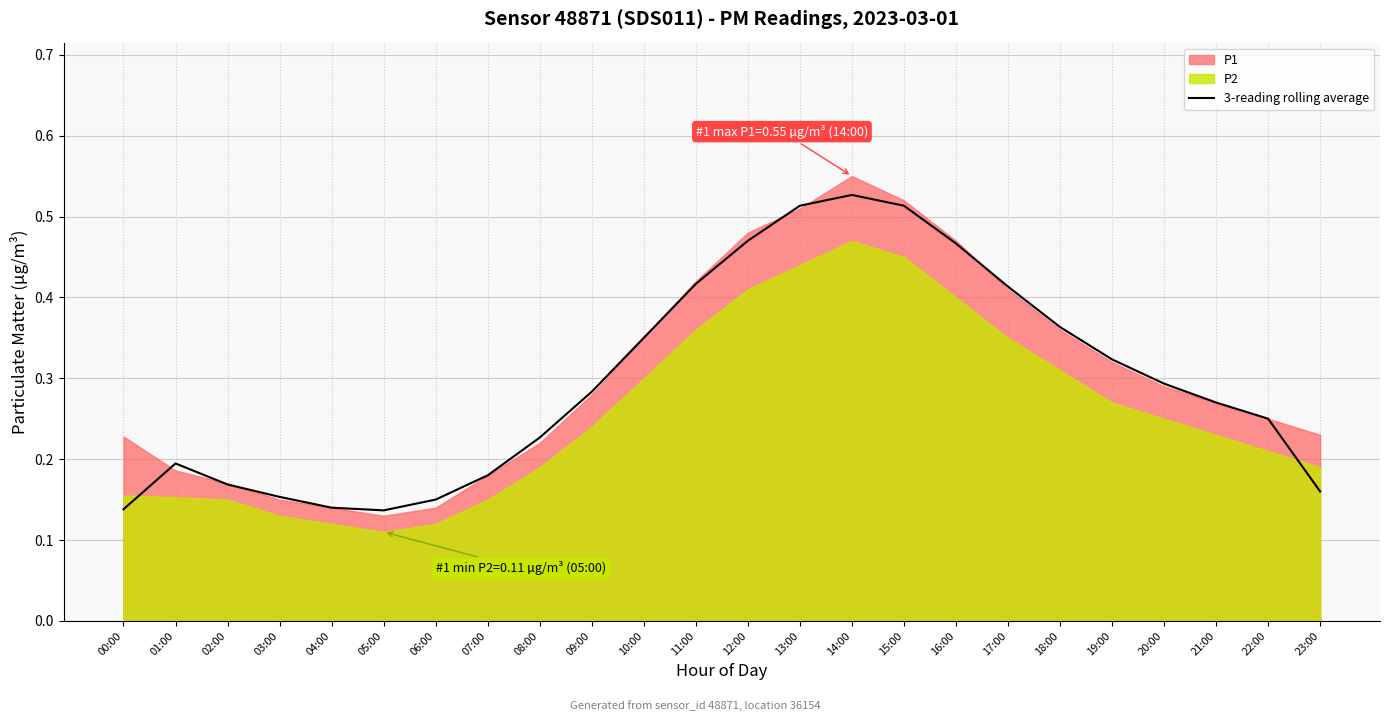

Which has a higher value, 04:00 or 11:00?

11:00